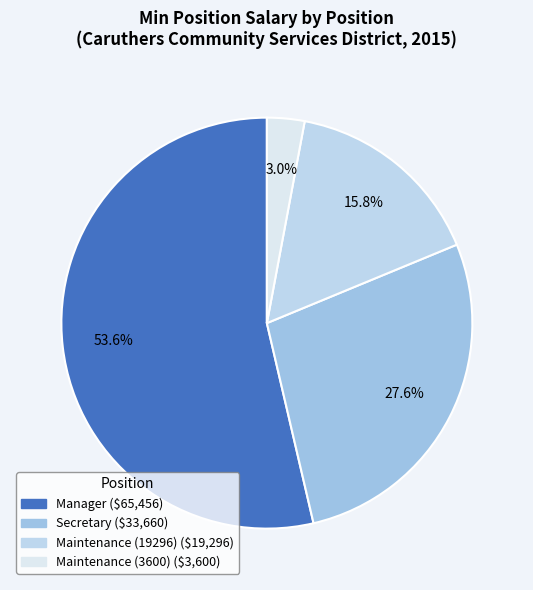

The Manager slice represents 44% of the pie. True or false?

False